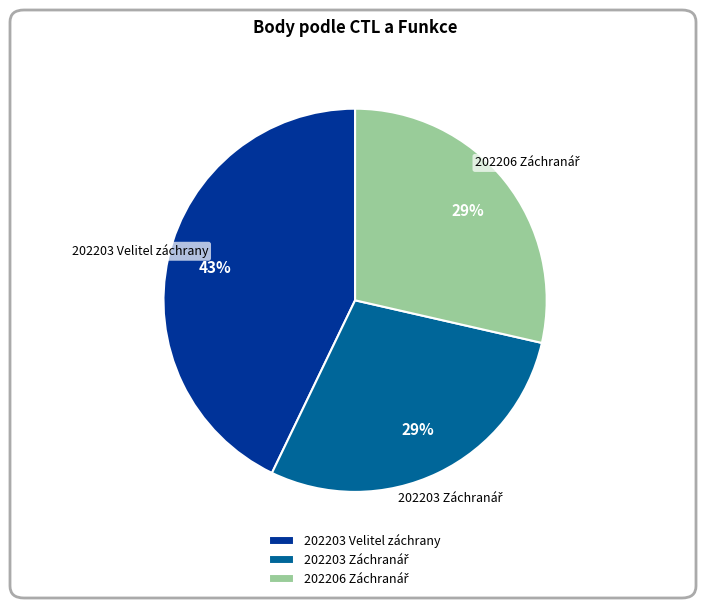

Does any single category account for the majority?

No